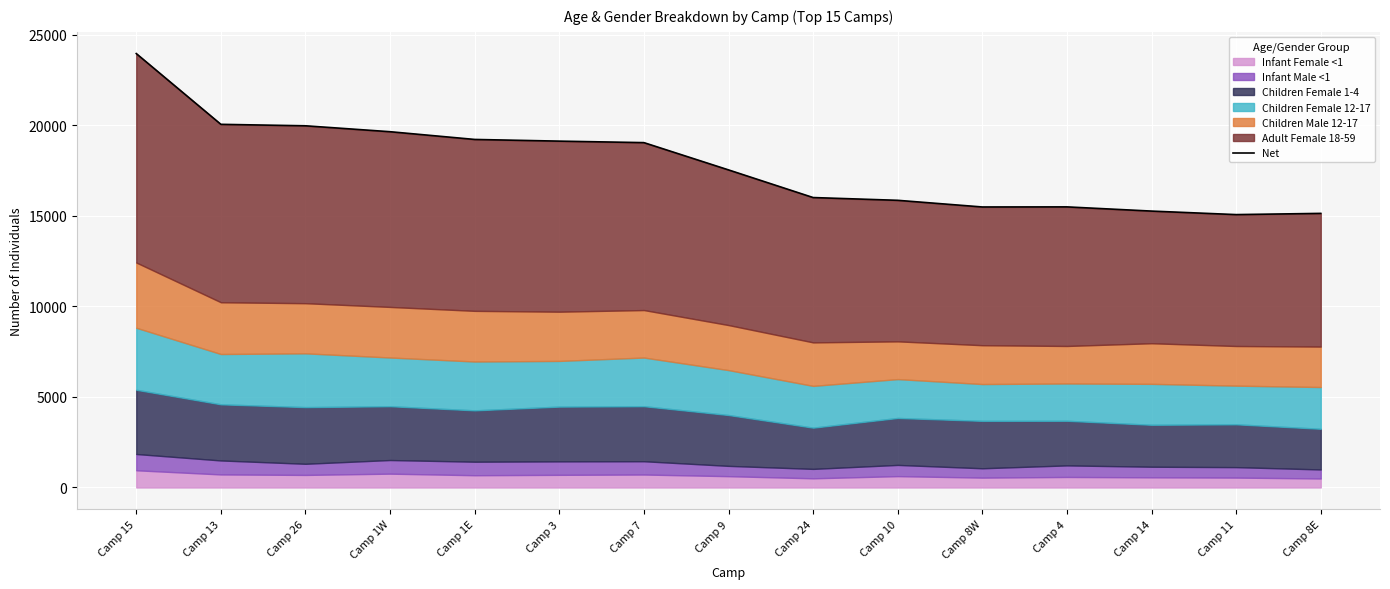

Where is the data nearest to the value 19524?

Camp 1W